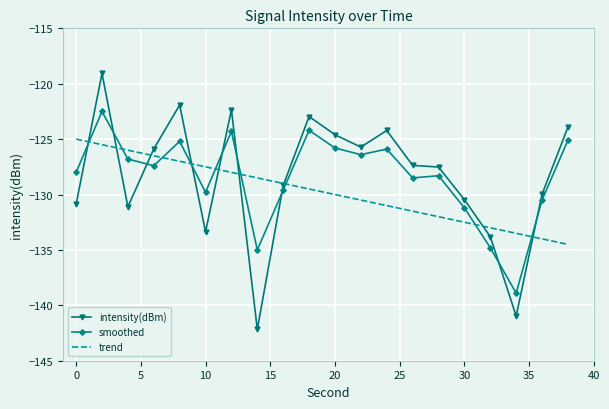

Which series has the largest range (max minus min)?

intensity(dBm)